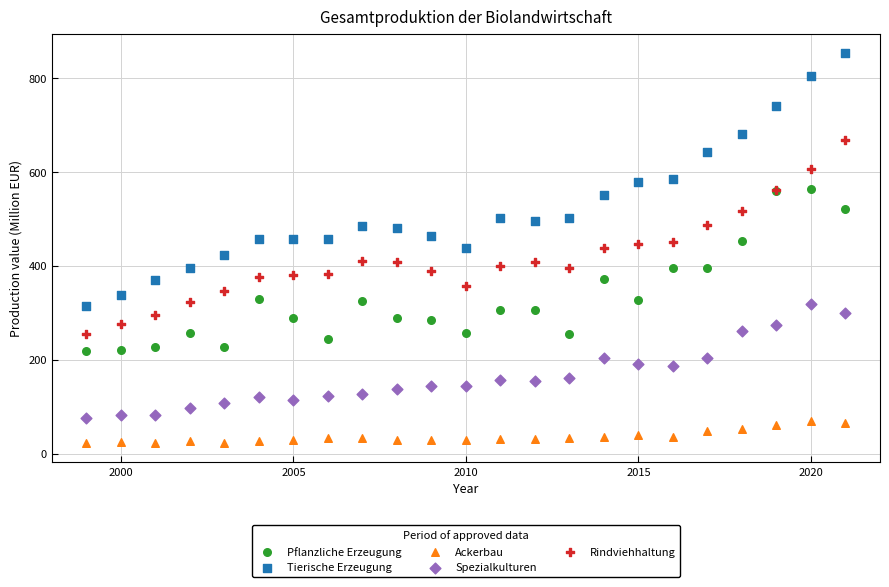

Which series has the largest Y range (max minus min)?

Tierische Erzeugung